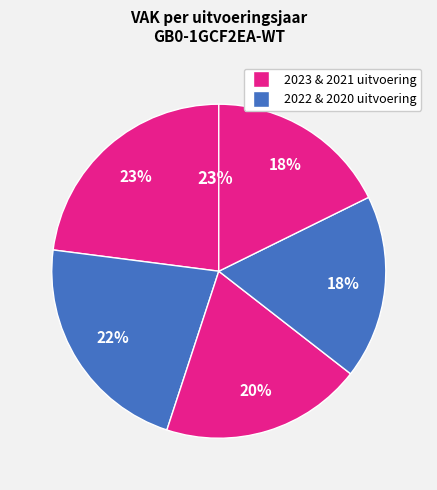

Which slice is the largest?

2023 uitvoering